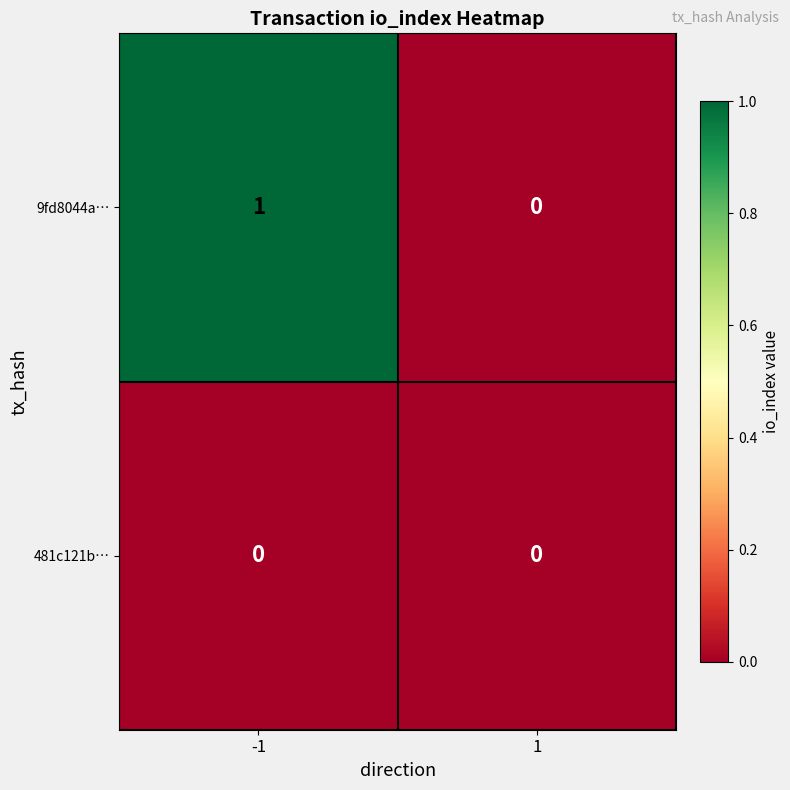

Reading right to left, list all the values displayed in this chart.

9fd8044a…: 0	1
481c121b…: 0	0